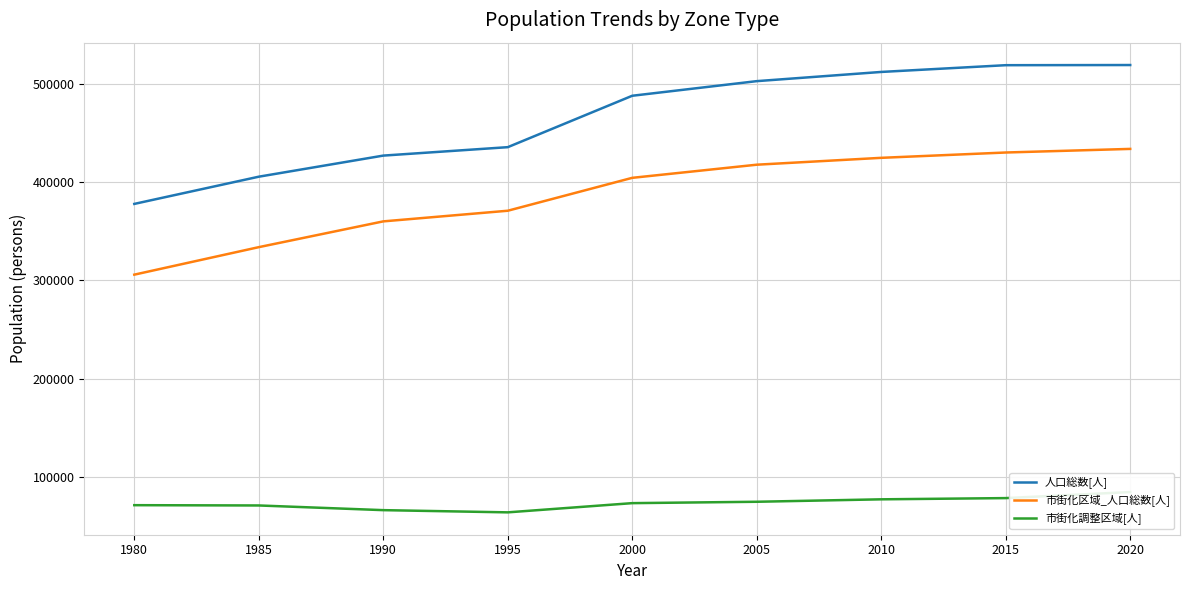

The value of 市街化区域_人口総数[人] at 2015 is 224342. True or false?

False